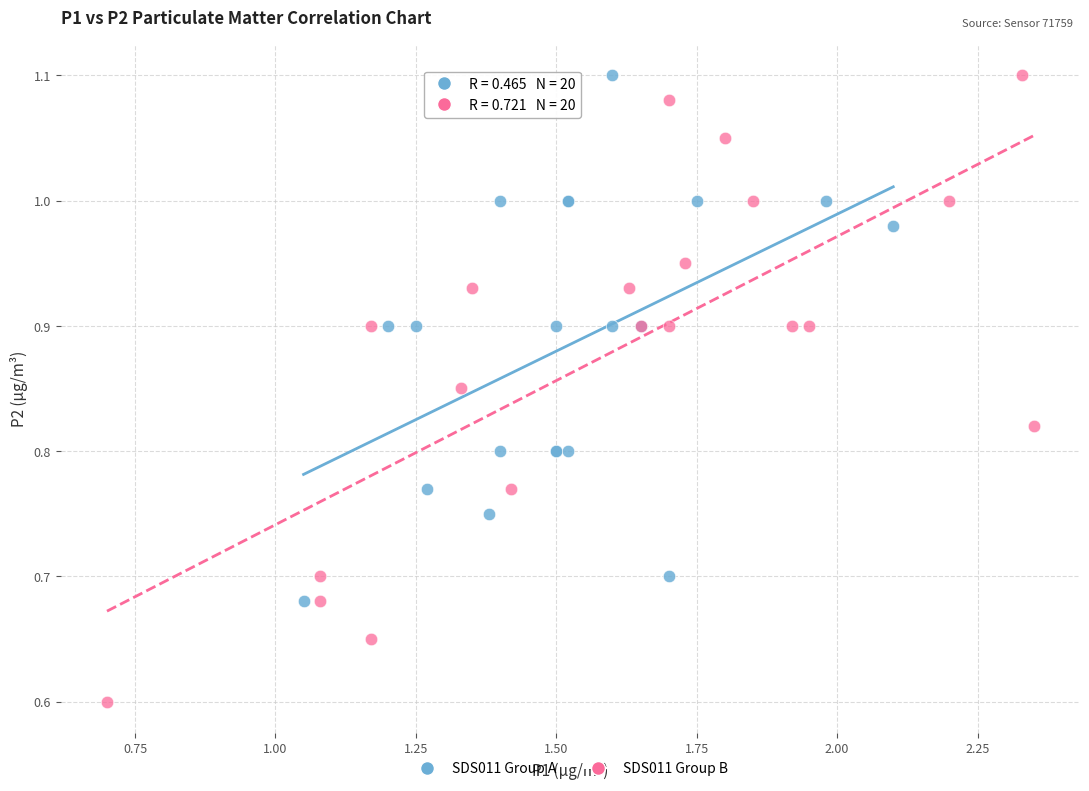

What are all the series names shown in the legend?

SDS011 Group A, SDS011 Group B